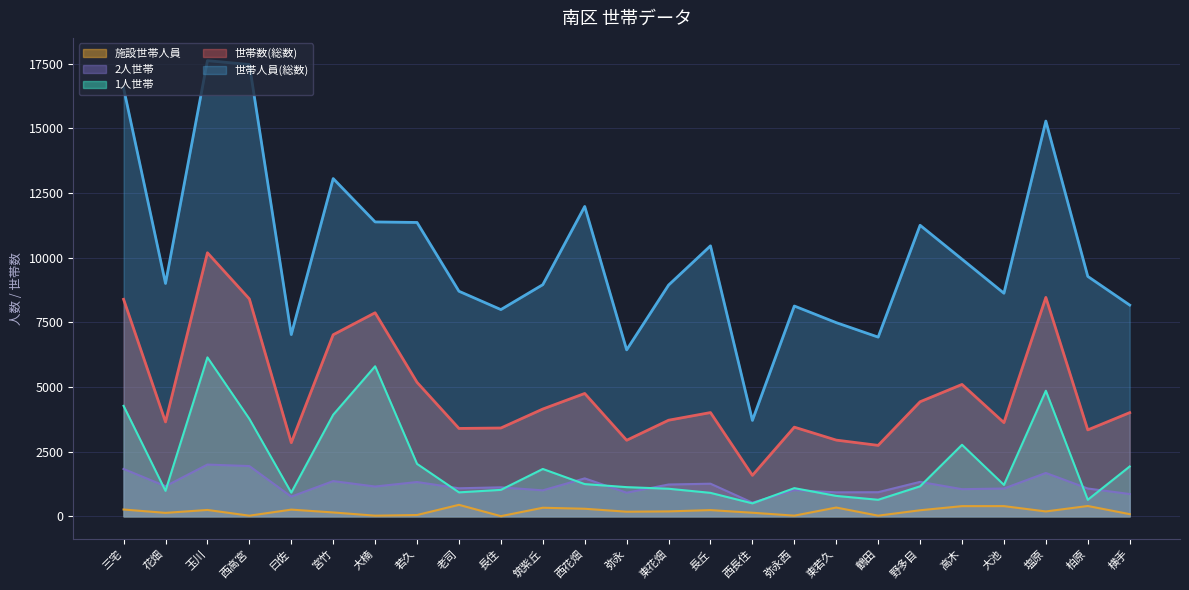

How many categories are shown in the chart?

25